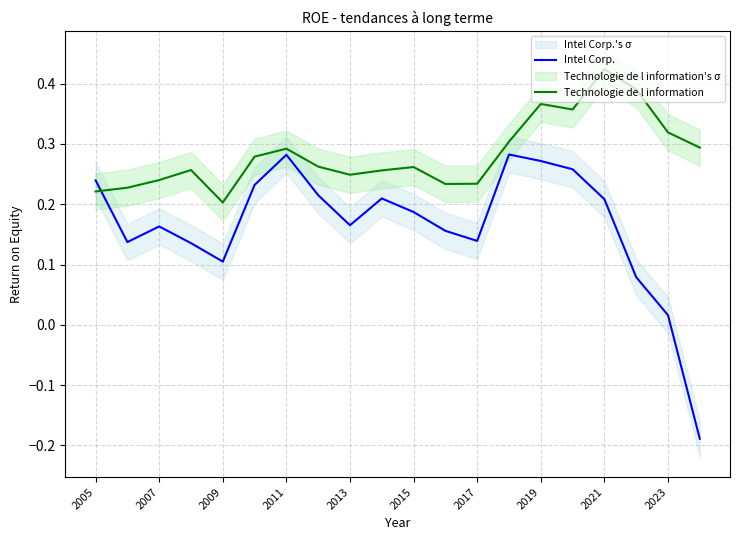

Reading right to left, transcribe all the data shown in this chart.

Intel Corp.: -0.2	0.0	0.1	0.2	0.3	0.3	0.3	0.1	0.2	0.2	0.2	0.2	0.2	0.3	0.2	0.1	0.1	0.2	0.1	0.2
Technologie de l information: 0.3	0.3	0.4	0.4	0.4	0.4	0.3	0.2	0.2	0.3	0.3	0.2	0.3	0.3	0.3	0.2	0.3	0.2	0.2	0.2